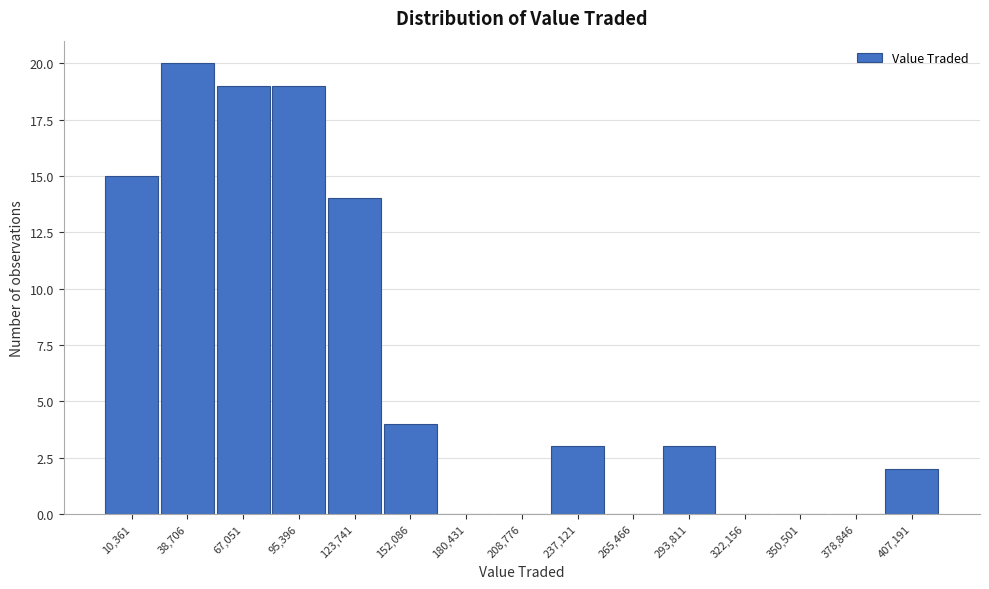

Reading right to left, extract all data points from this chart.

407,191=2	378,846=0	350,501=0	322,156=0	293,811=3	265,466=0	237,121=3	208,776=0	180,431=0	152,086=4	123,741=14	95,396=19	67,051=19	38,706=20	10,361=15